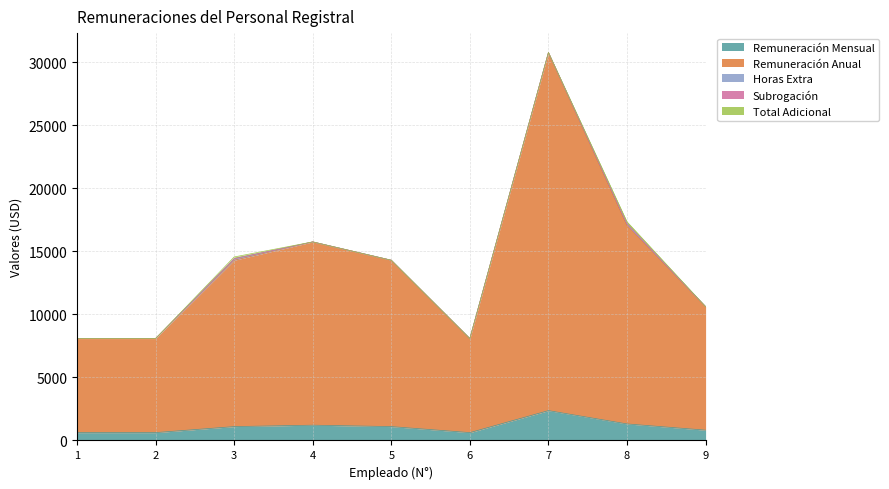

What is the total value across all series at 5?

14300.0